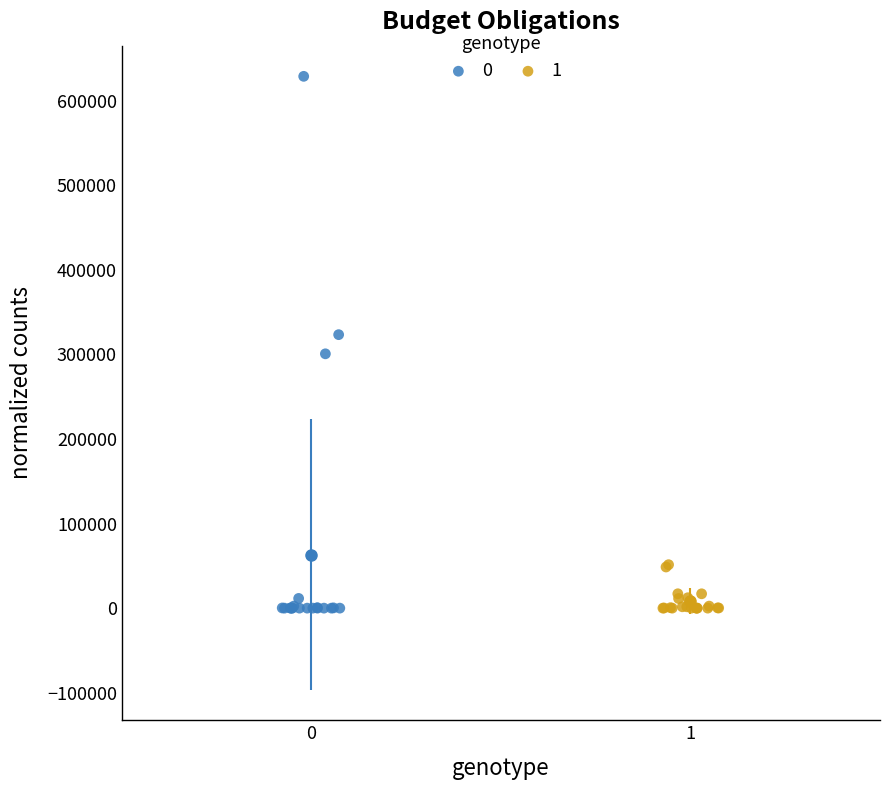

What are all the series names shown in the legend?

0, 1